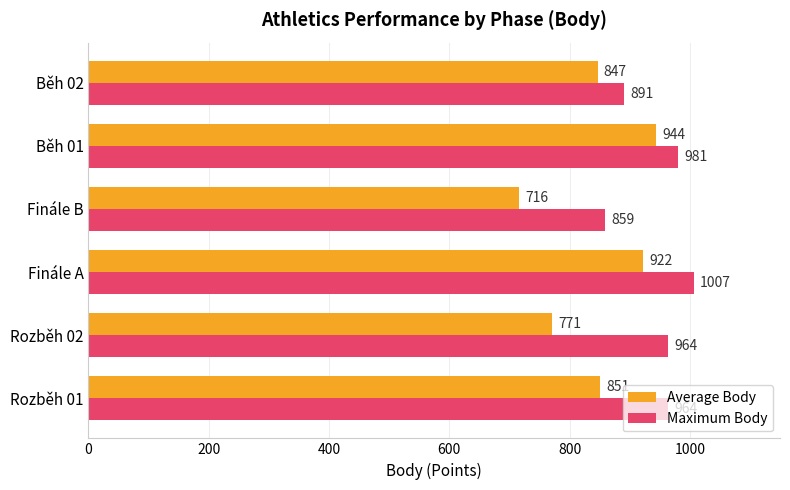

Is the value of Average Body at Finále B greater than the value of Maximum Body at Finále B?

No